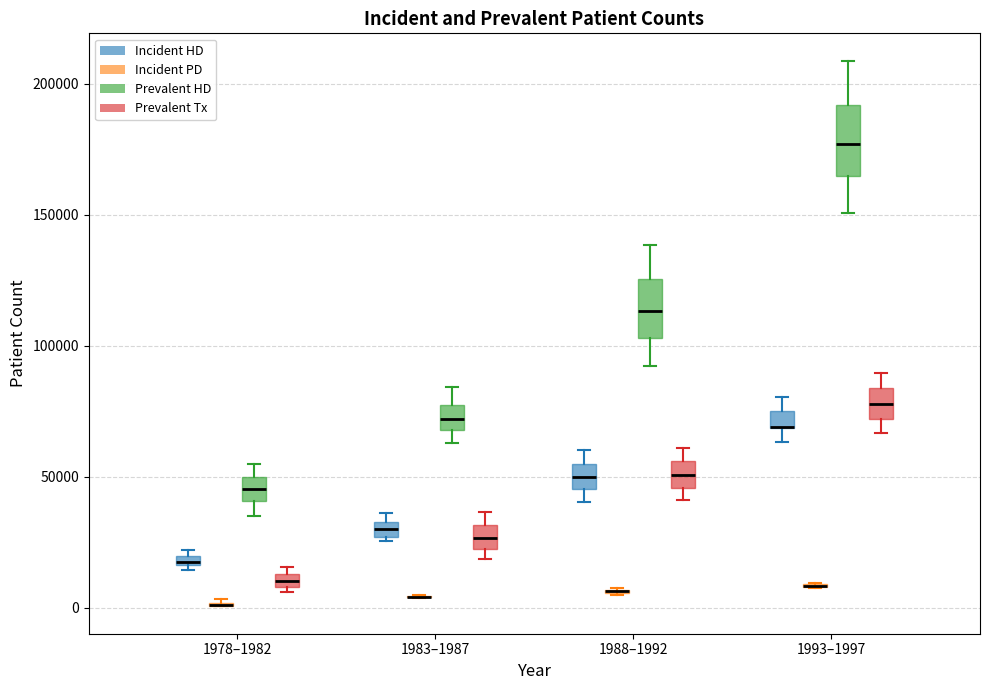

Where is the upper edge of the box for 1983–1987 (Prevalent Tx) on the y-axis? The values are not printed on the chart, so give them approximately, as read against the axis.

30000